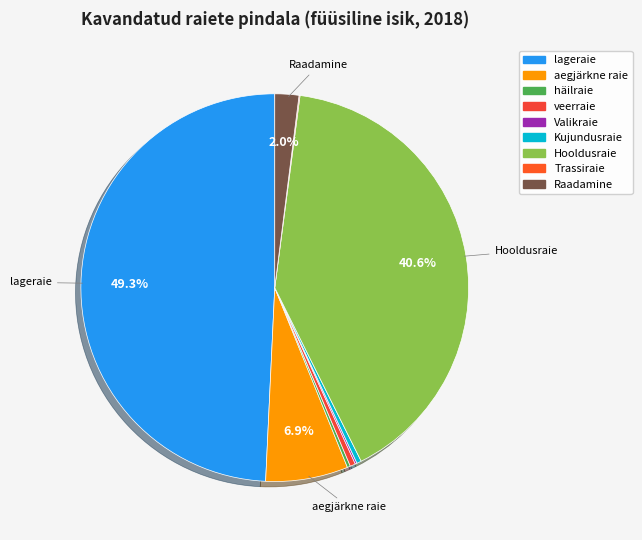

To the nearest percent, what is the difference between the largest and smallest slice percentages?

49%